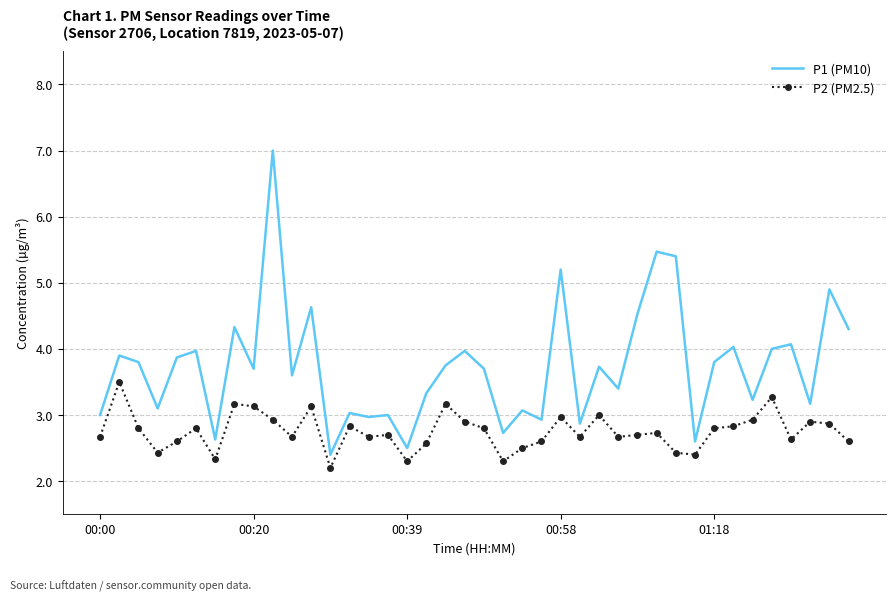

What is the maximum value shown in the chart?

7.0